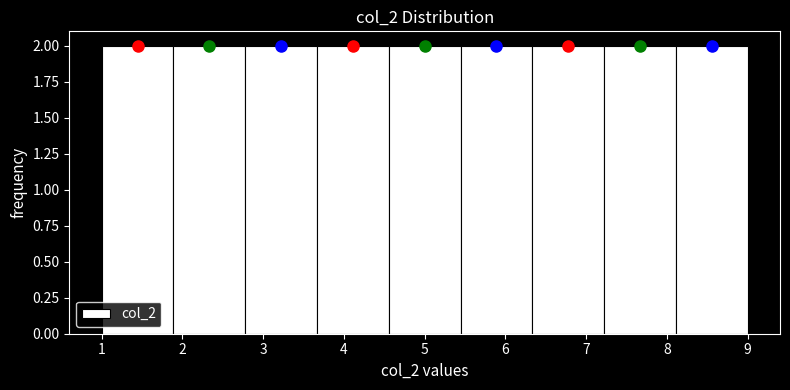

How tall is the bar that spans 6.3 to 7.2 on the x-axis? Neither the bar edges nor the heights are printed on the chart, so give them approximately, as read against the axes.

2